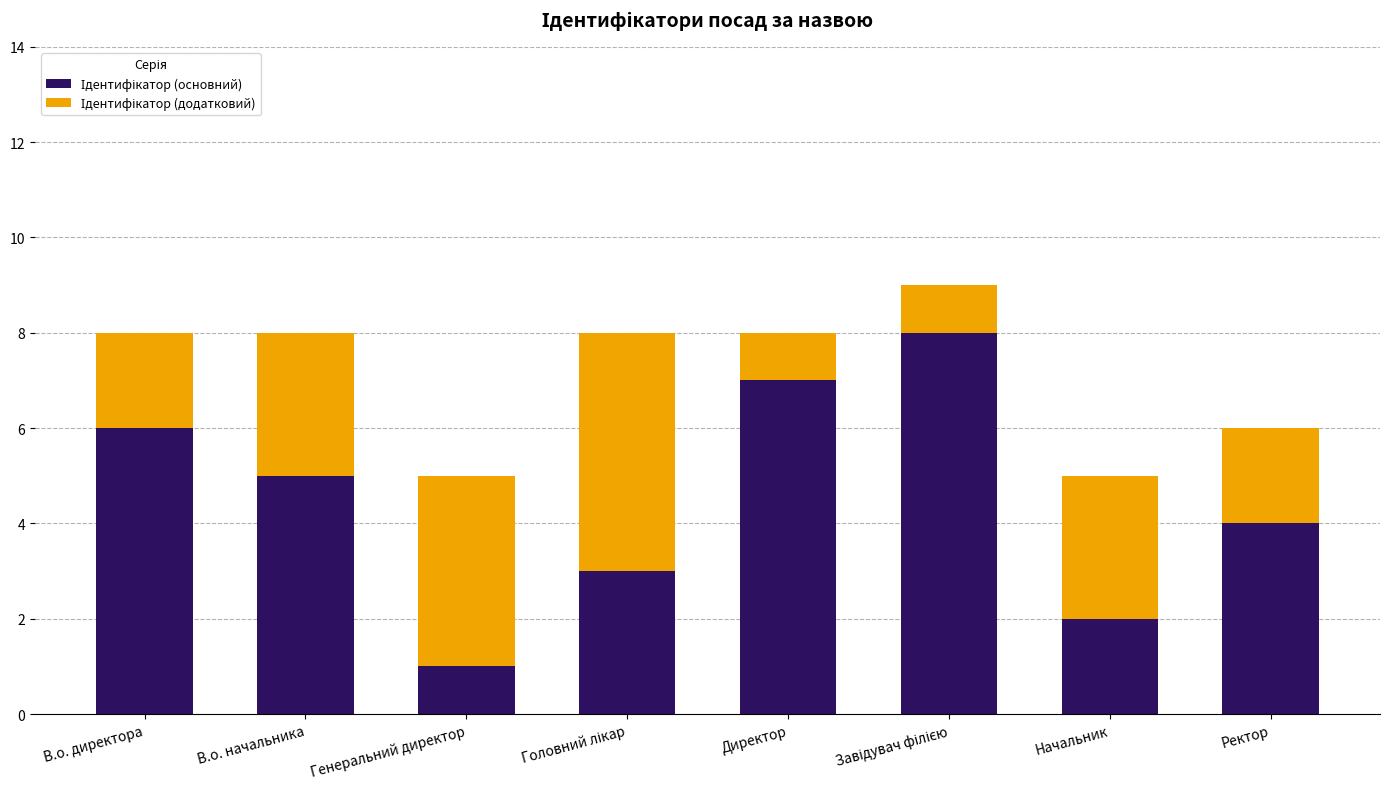

How many categories are shown in the chart?

8